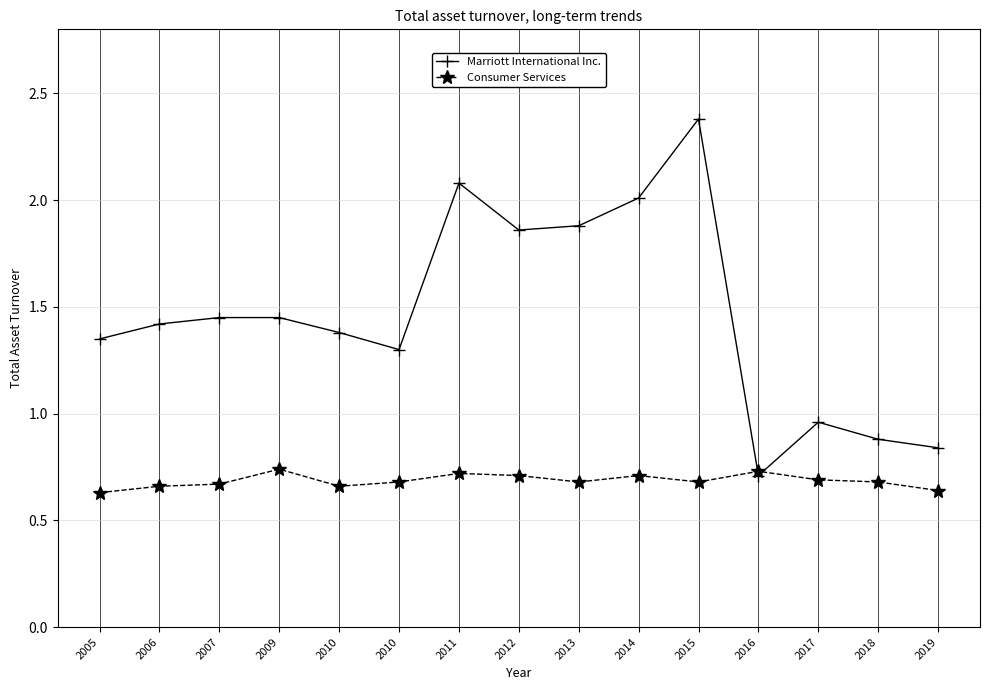

How many distinct data groups are displayed?

2